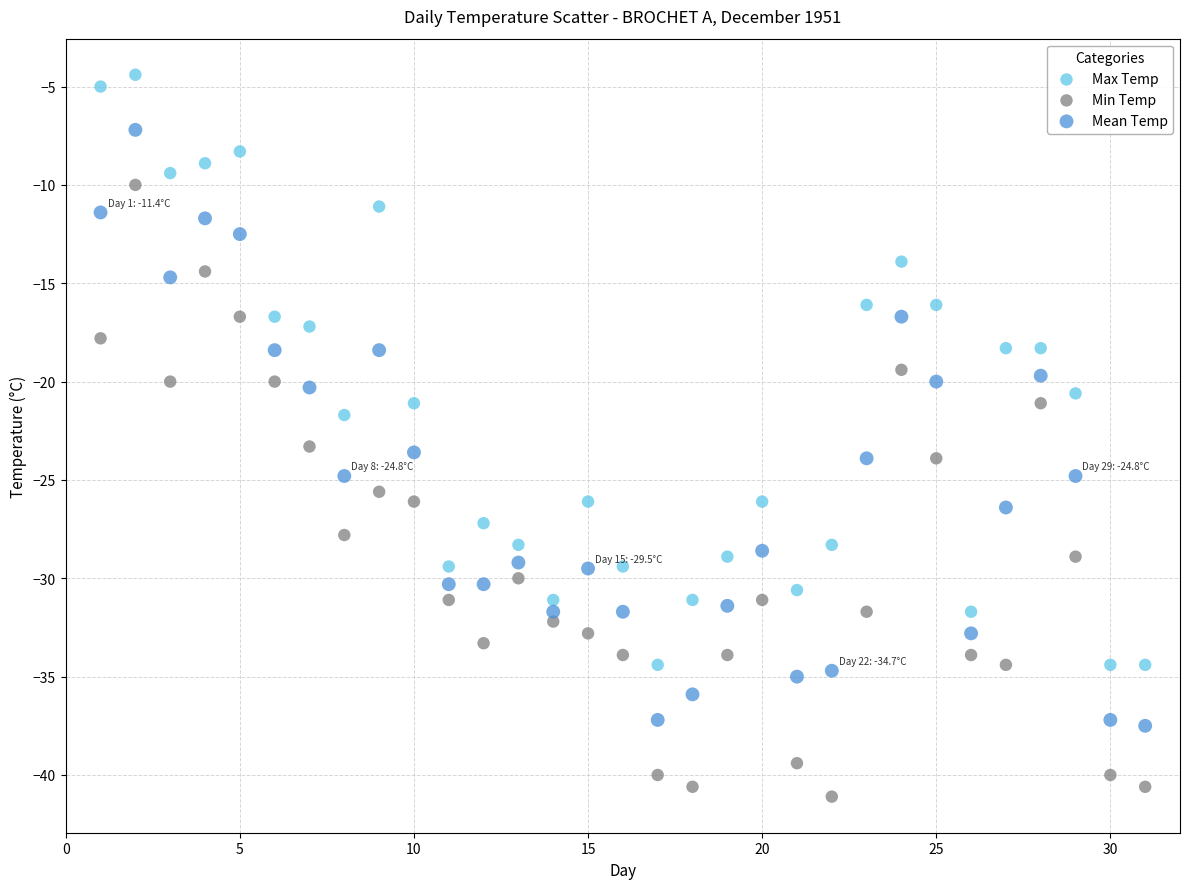

Which series contains the highest Y value?

Max Temp